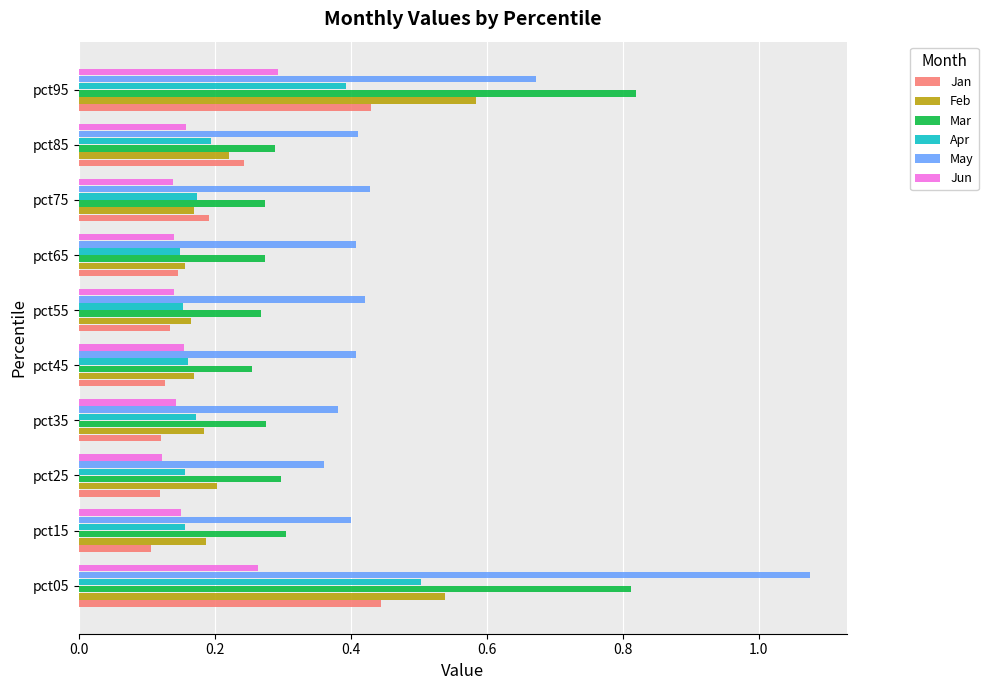

At which category does the chart reach its minimum across all series?

pct15